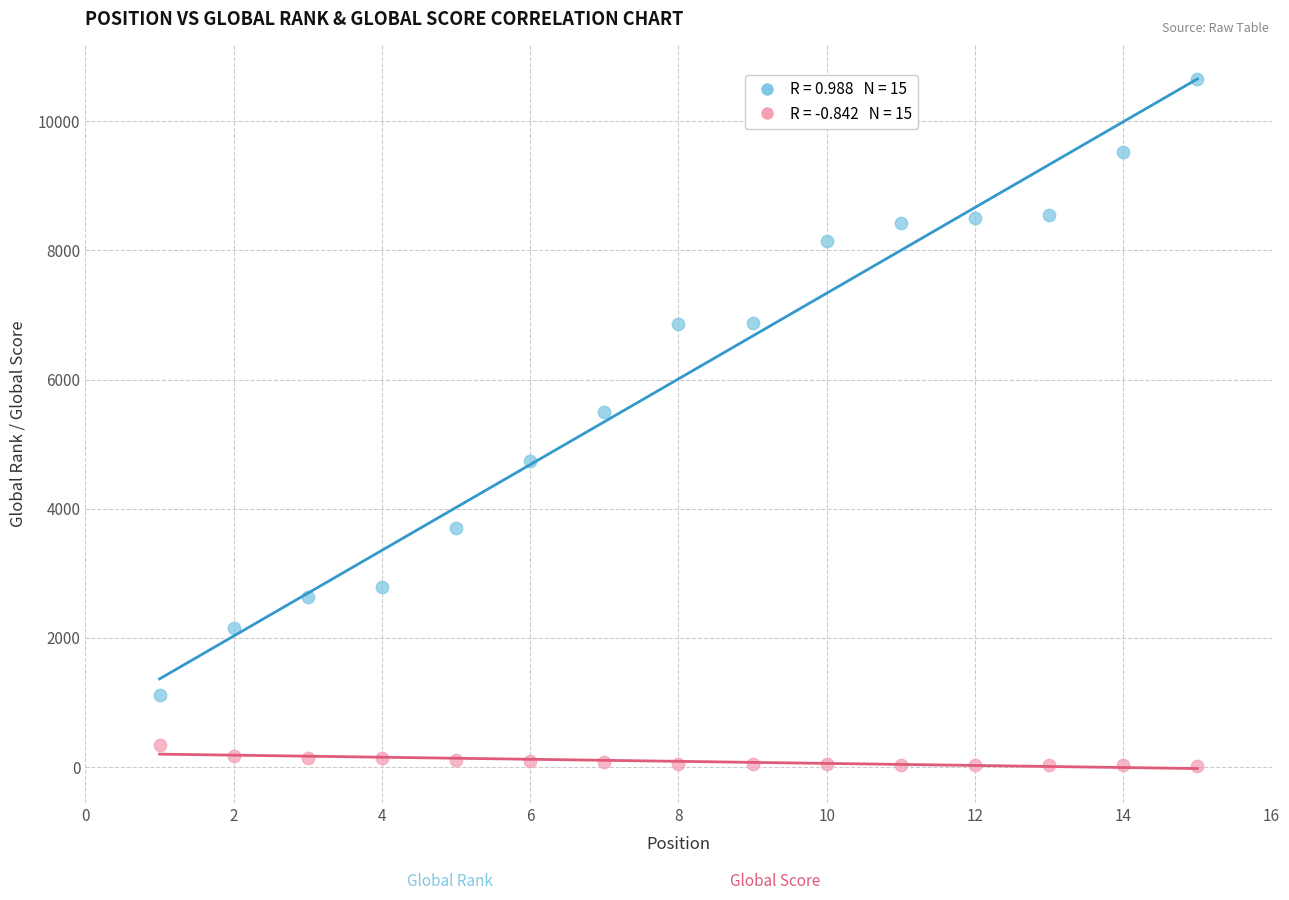

Across all data points, what is the range of Y values (max minus min)?

10637